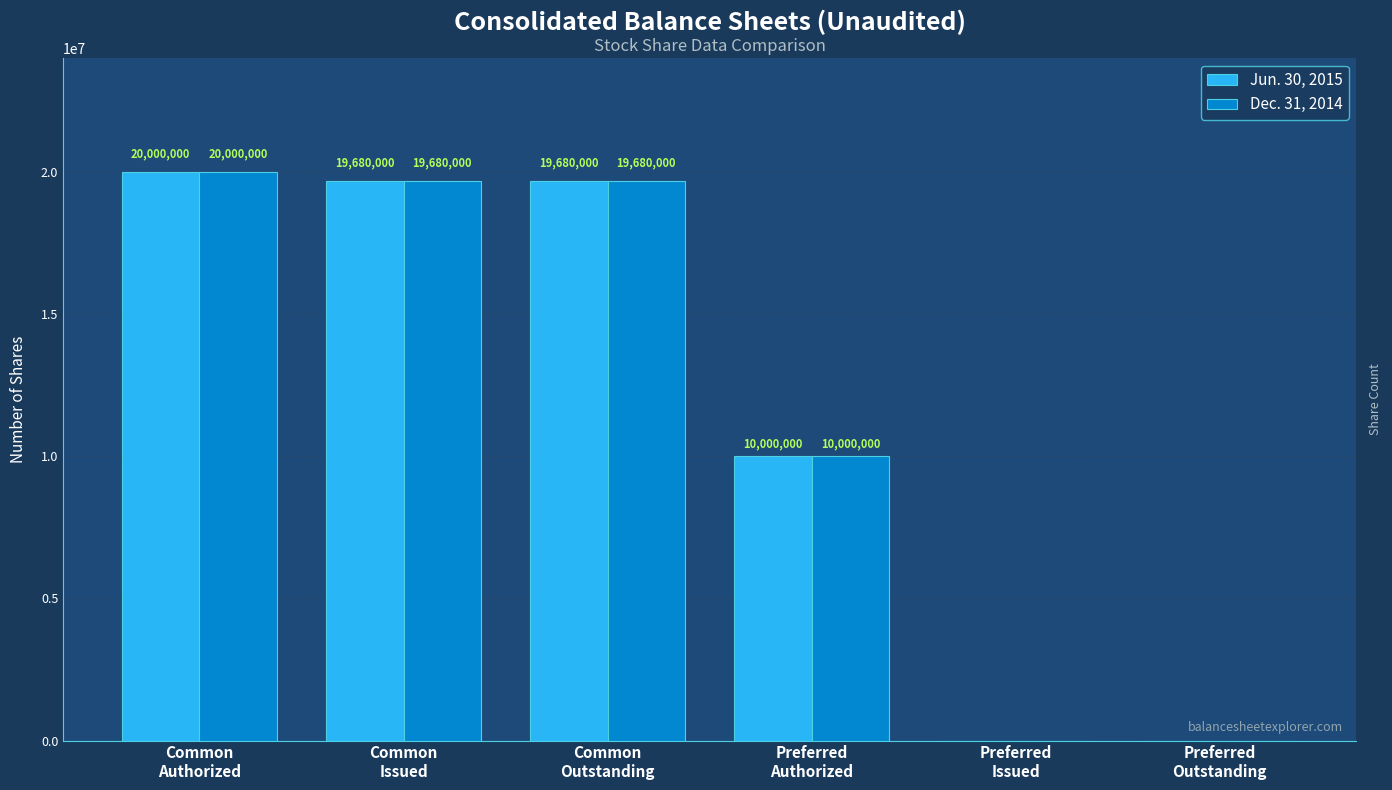

What is the greatest value displayed?

20000000